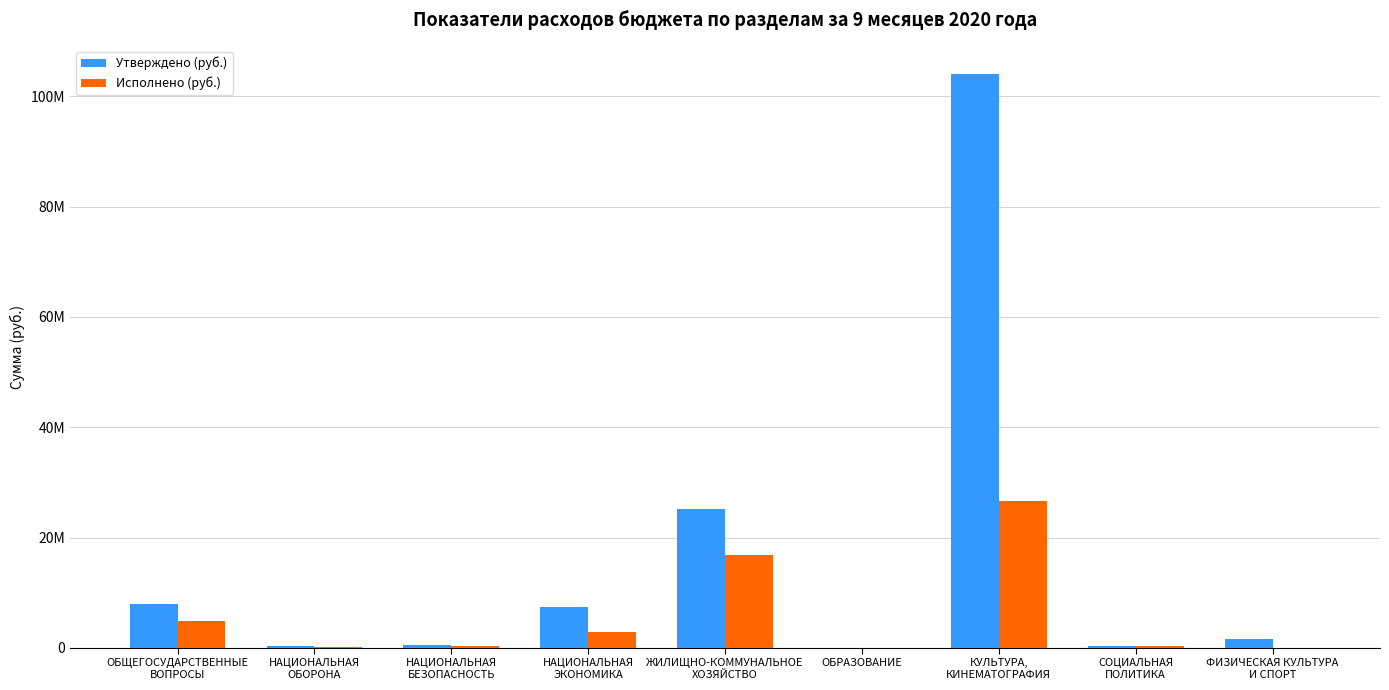

True or false: Исполнено (руб.) has a value of 14502078.7 at ФИЗИЧЕСКАЯ КУЛЬТУРА
И СПОРТ.

False